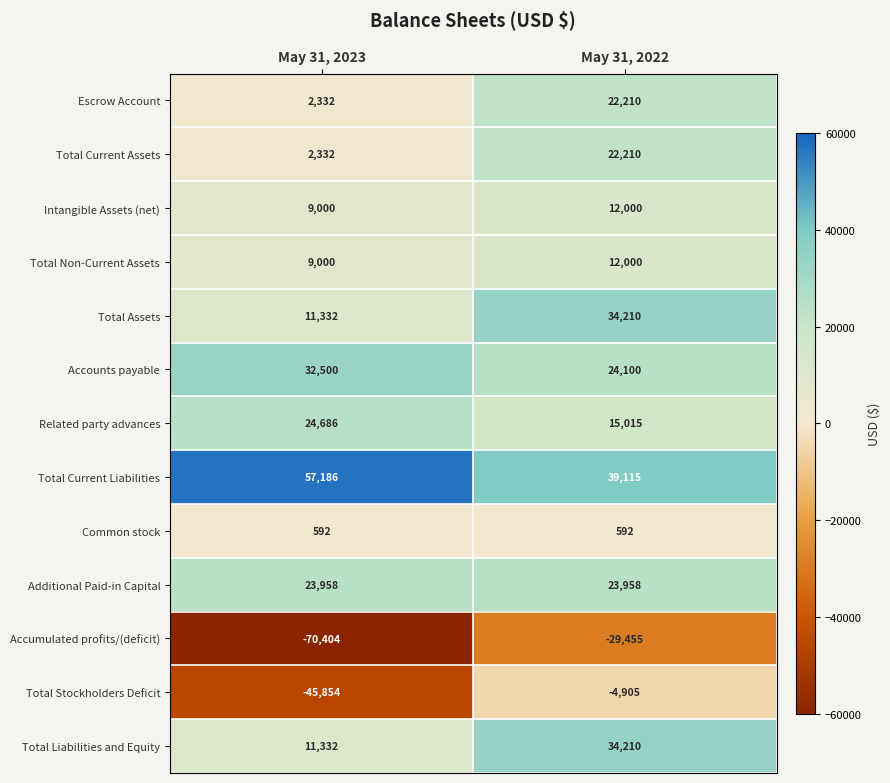

What is the maximum value shown in the chart?

57186